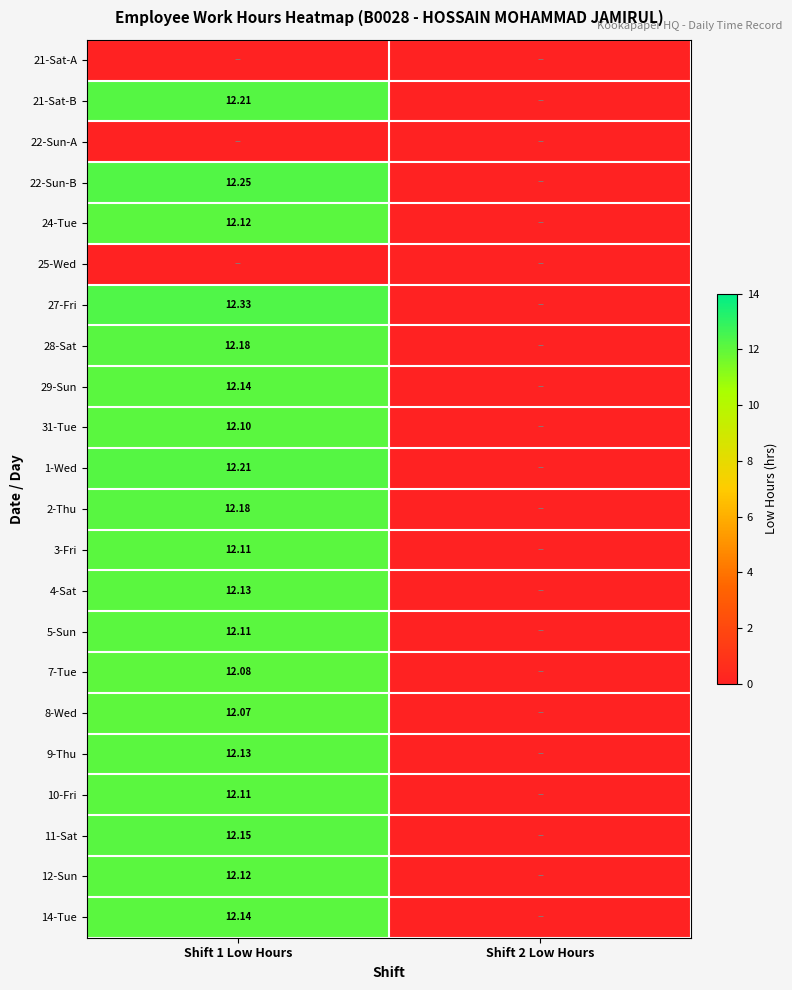

What is the sum of the 7-Tue values at Shift 1 Low Hours and Shift 2 Low Hours?

12.1